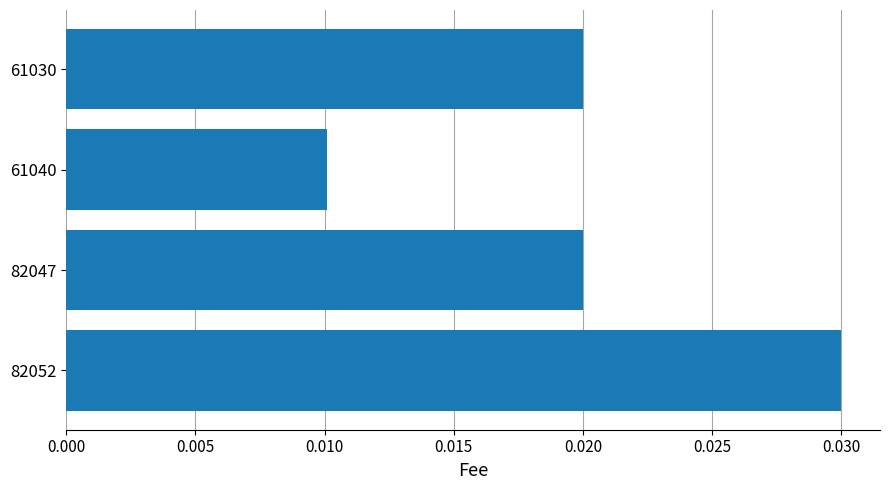

Which label corresponds to the smallest value in the chart?

61040